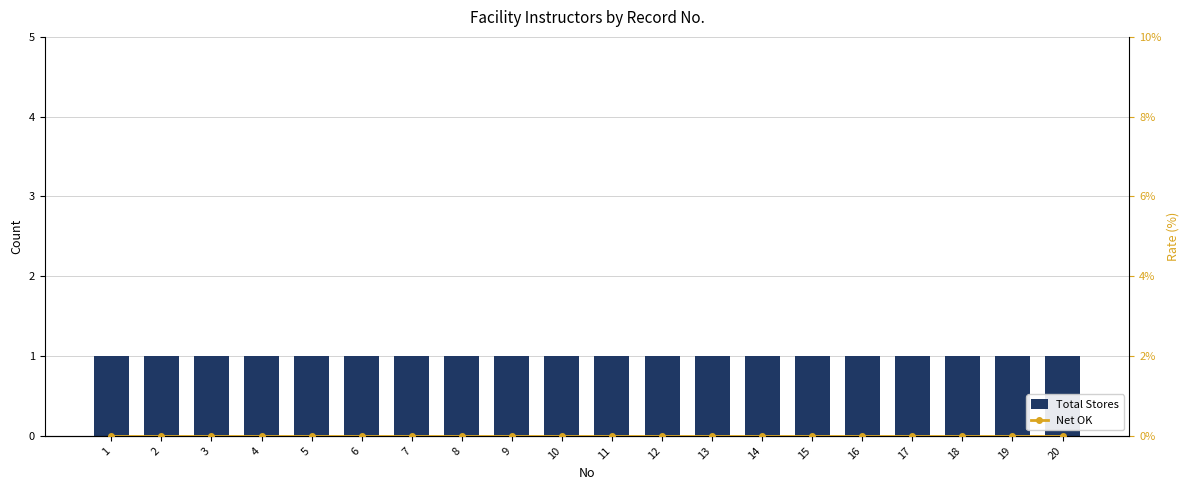

Reading left to right, what are all the values shown in this chart?

Total Stores: 1	1	1	1	1	1	1	1	1	1	1	1	1	1	1	1	1	1	1	1
Net OK: 0	0	0	0	0	0	0	0	0	0	0	0	0	0	0	0	0	0	0	0